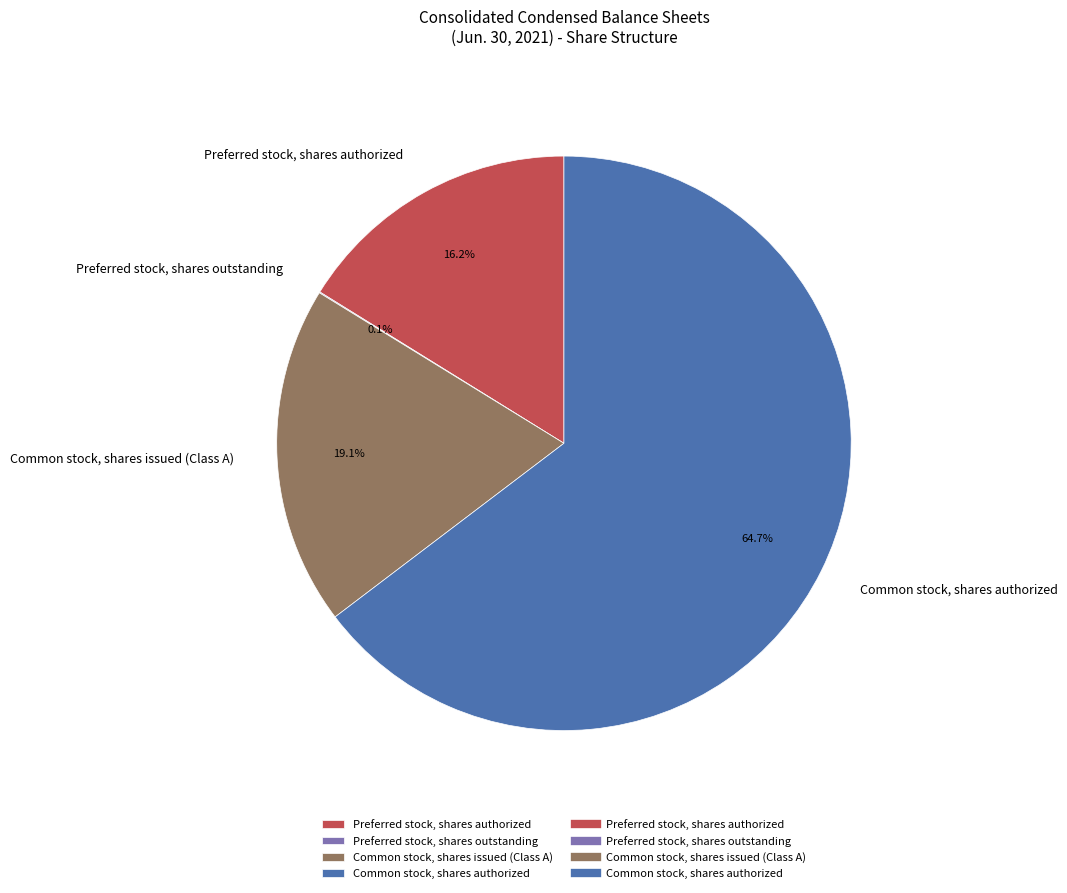

Which category has the biggest portion of the pie?

Common stock, shares authorized